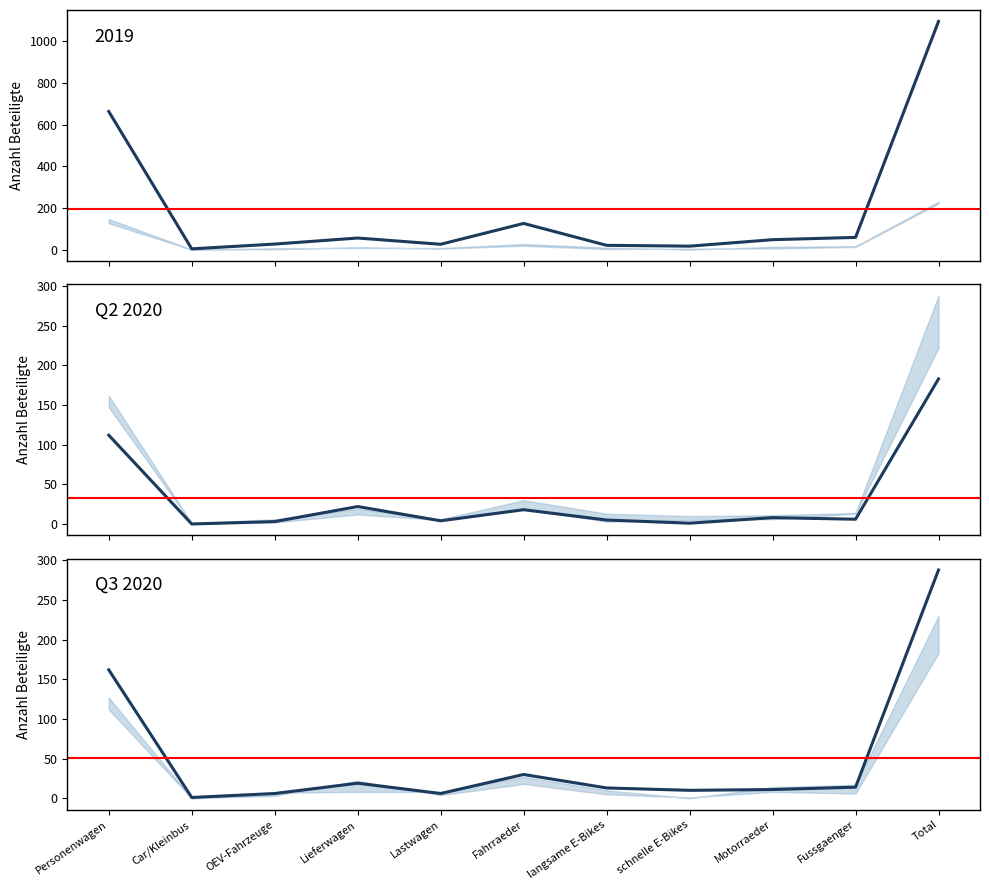

At how many categories does at least one series exceed 266?

2